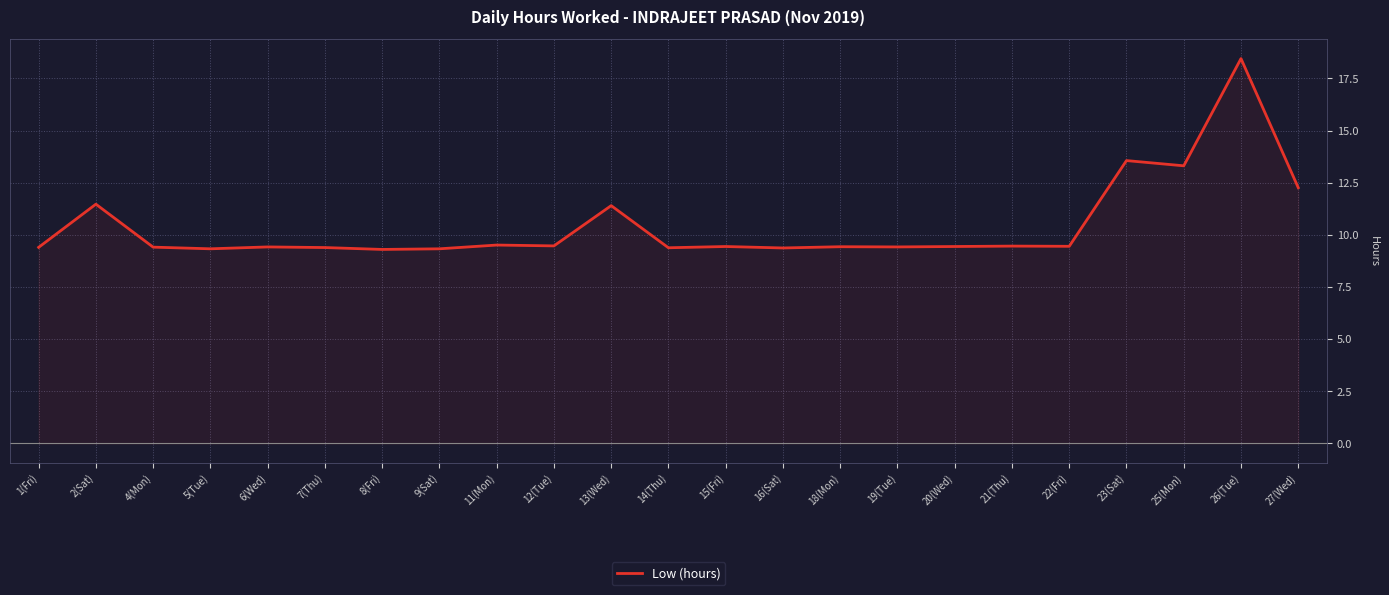

How many lines are shown in the chart?

1